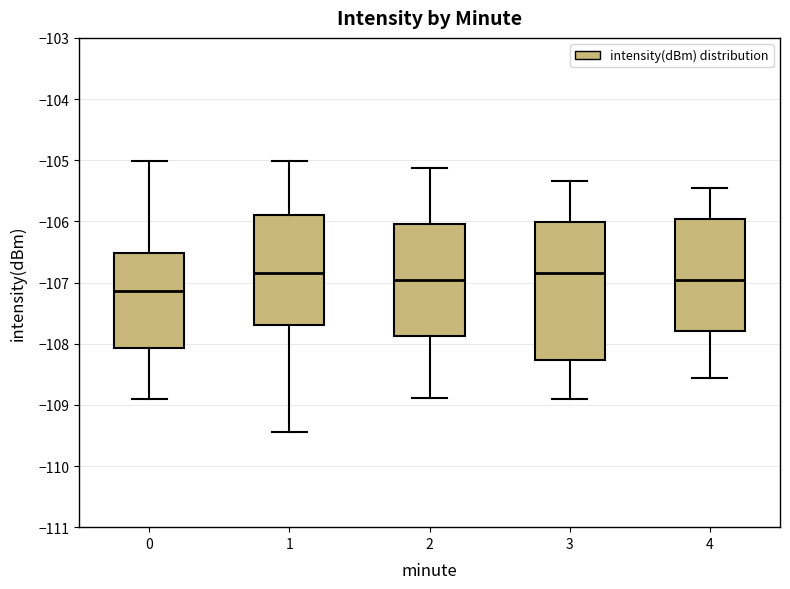

Which box is the tallest, from its lower edge to its upper edge?

3